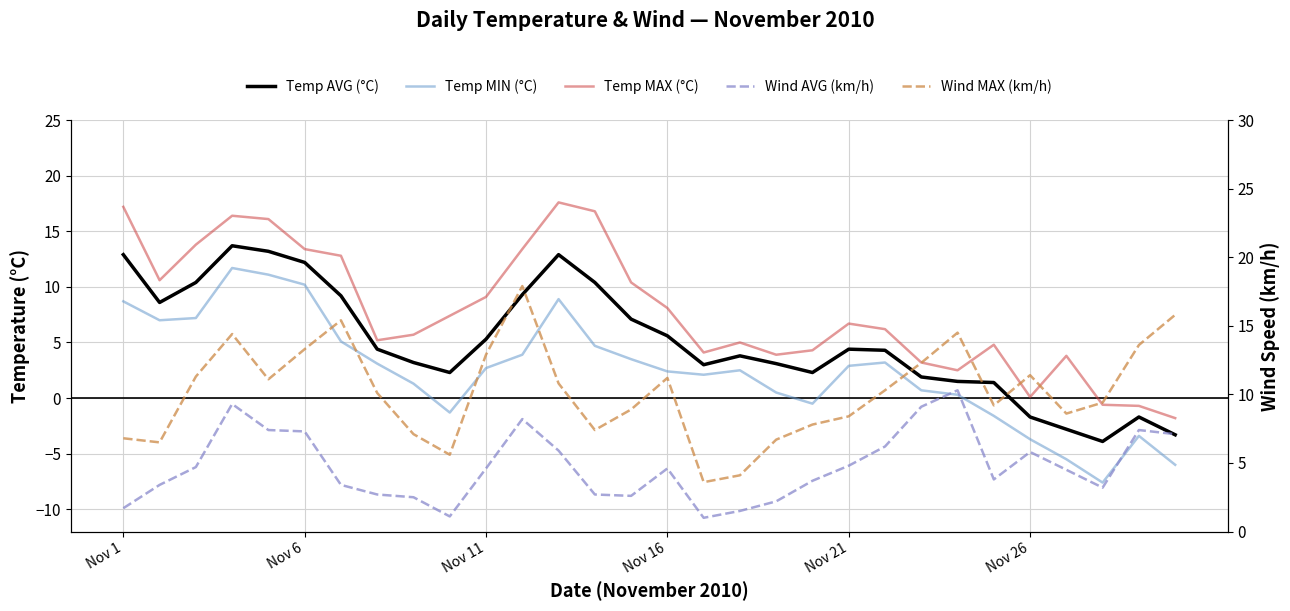

After their last crossing, which series has the higher values: Wind MAX (km/h) or Temp MIN (°C)?

Wind MAX (km/h)